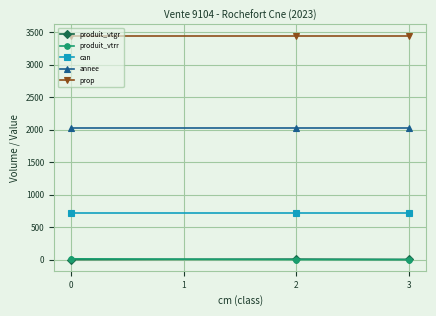

What is the average value of the prop series?

3448.0